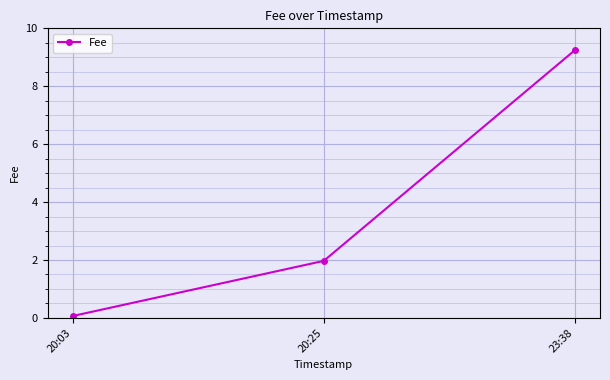

True or false: the data shows 3.4 at 20:25.

False